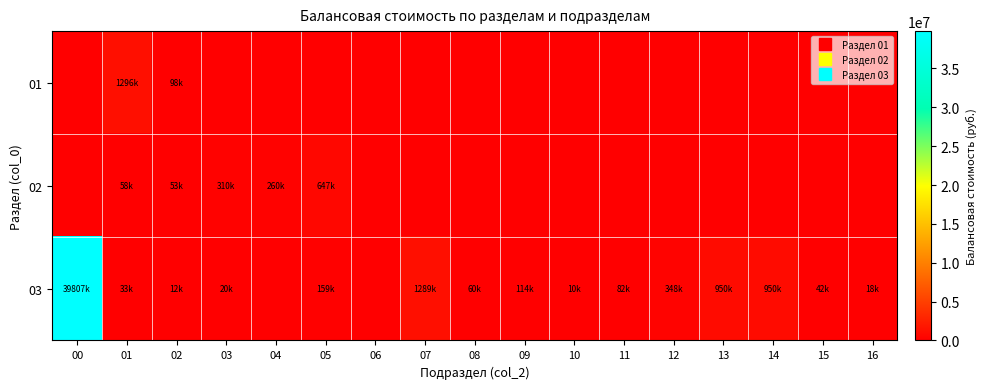

How many categories are shown in the chart?

17